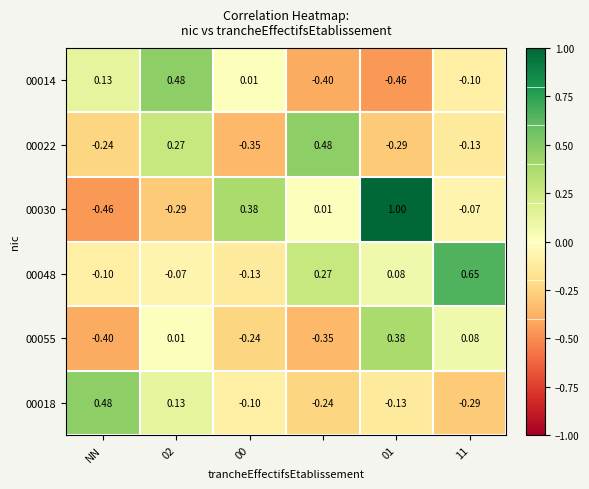

At which label does 00018 first exceed 0?

NN